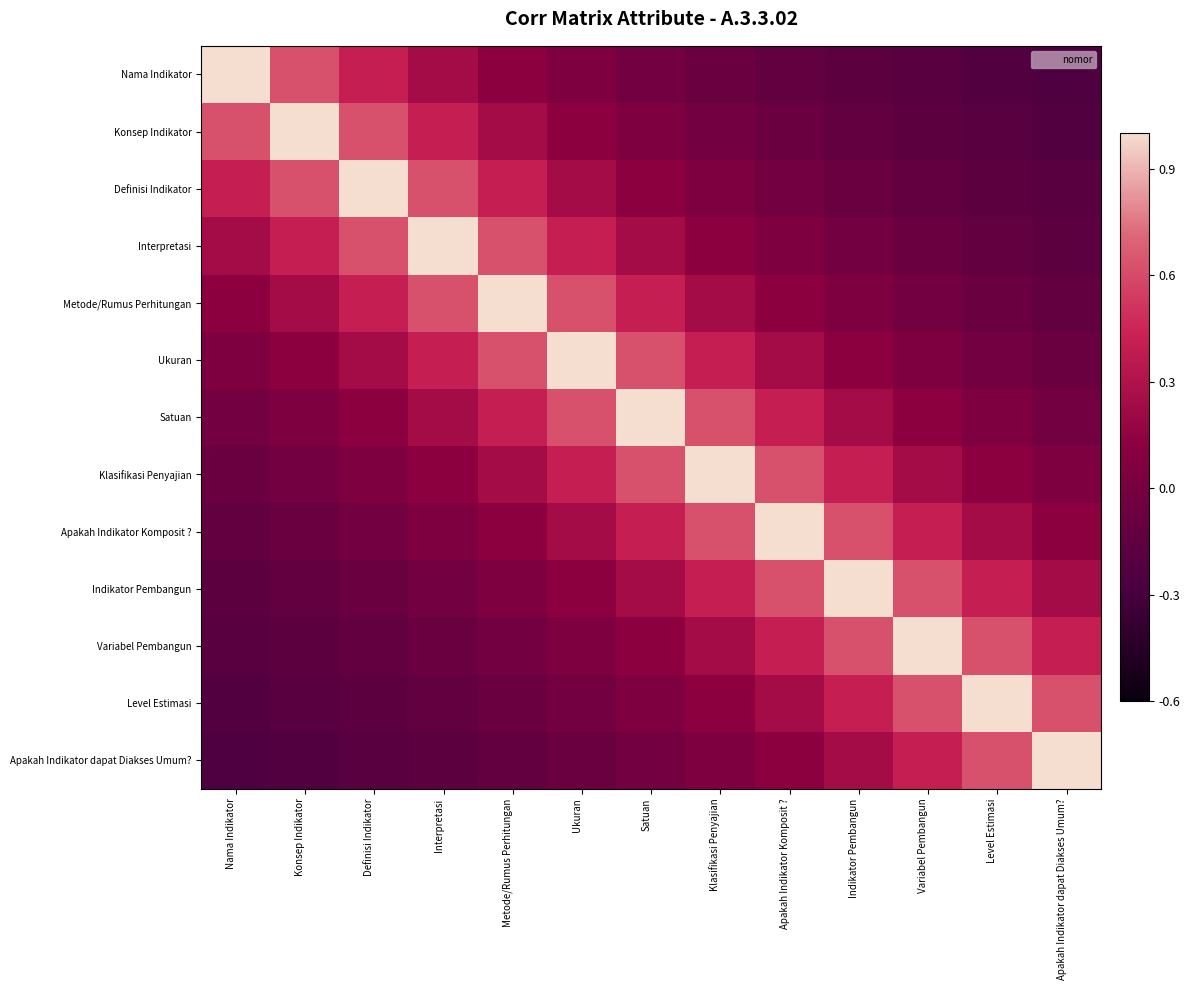

Which has a higher value, Klasifikasi Penyajian or Konsep Indikator?

Konsep Indikator